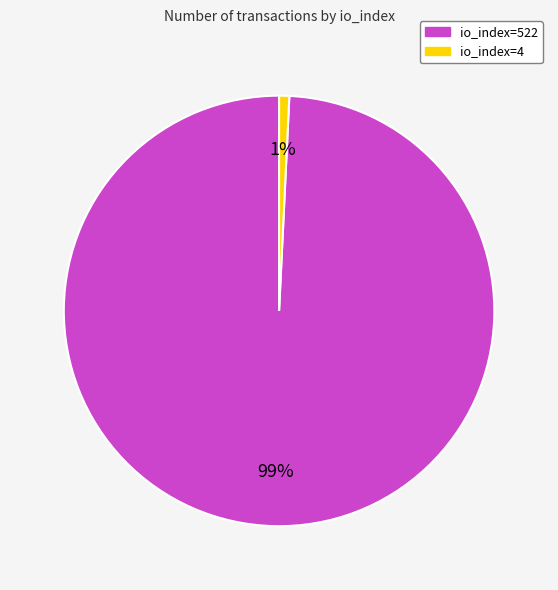

To the nearest percent, what is the difference between the largest and smallest slice percentages?

98%